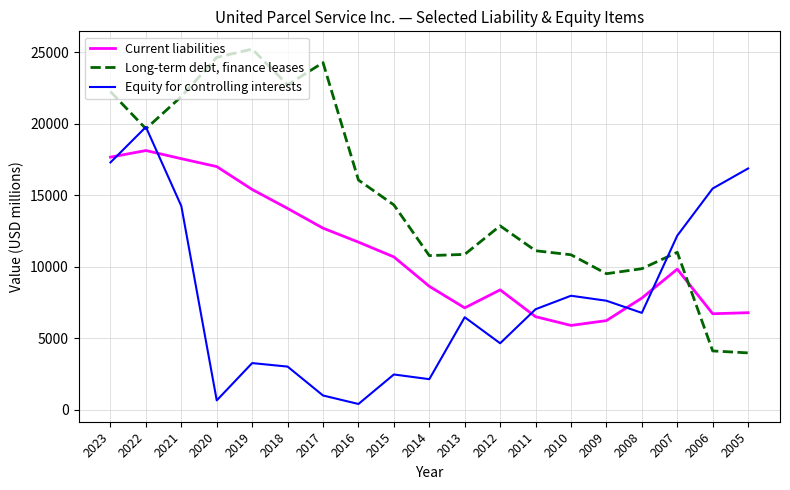

At which category does Equity for controlling interests reach its first local valley?

2020